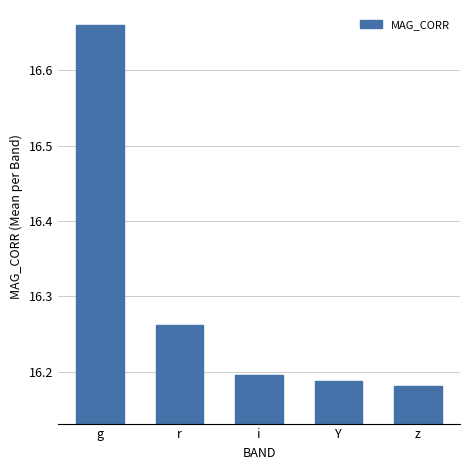

At which category does the chart reach its peak across all series?

g